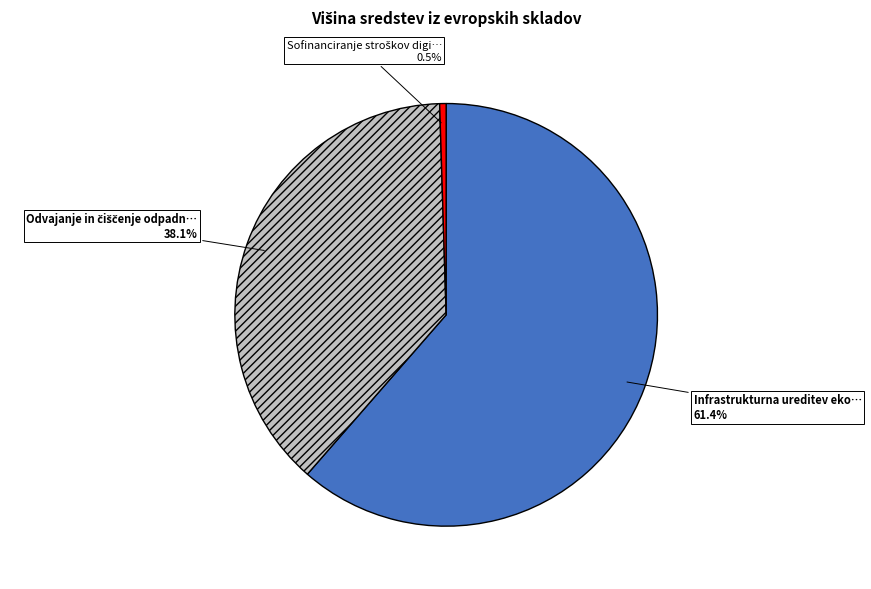

Is there any slice that represents more than half of the pie?

Yes